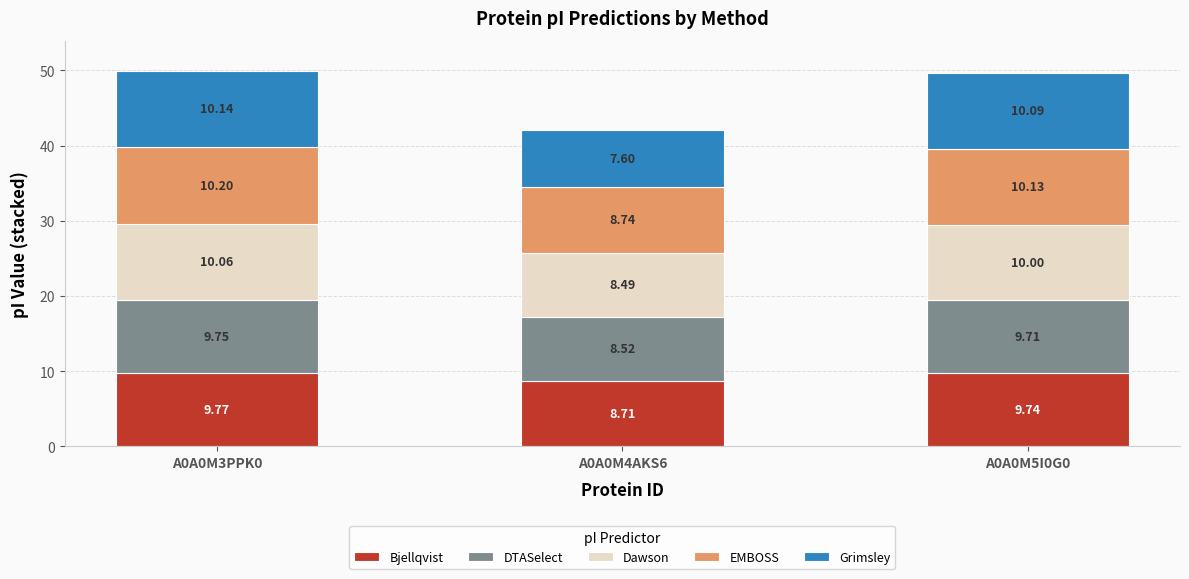

What is the difference between the second highest and minimum values in the Bjellqvist series?

1.0